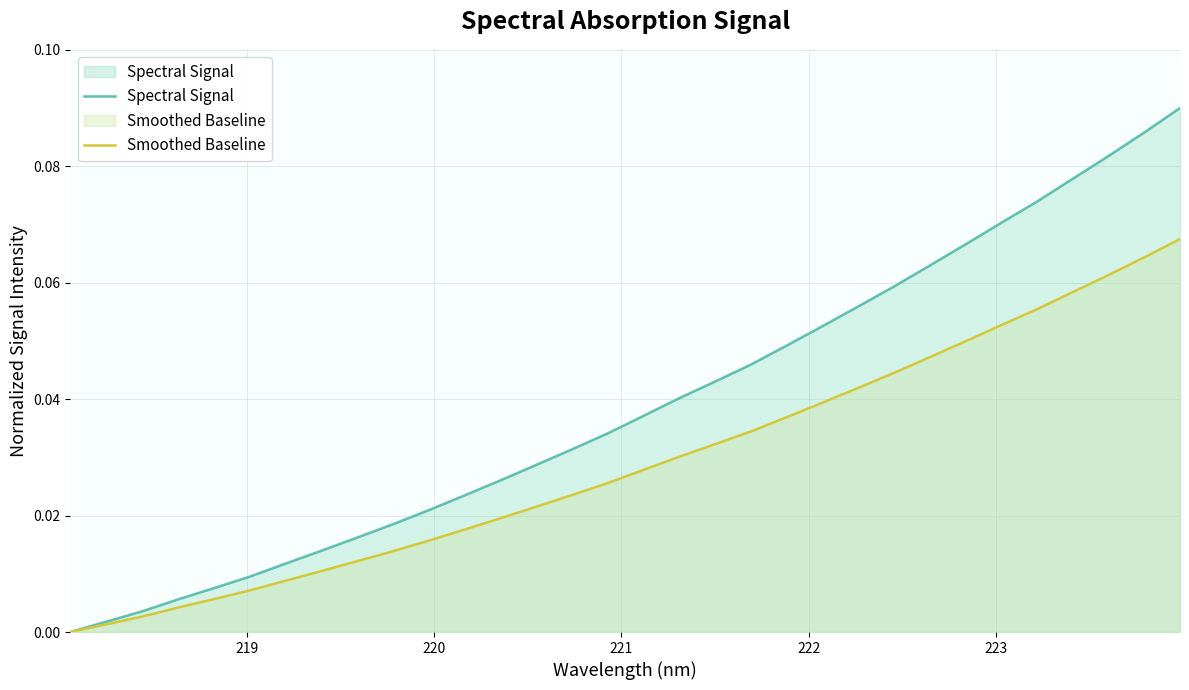

True or false: Spectral Signal and Smoothed Baseline intersect in this chart.

False